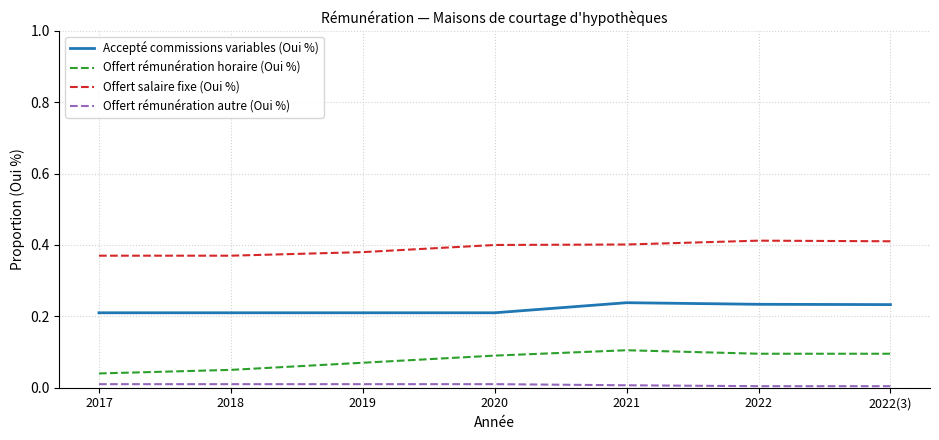

True or false: Offert rémunération horaire (Oui %) and Accepté commissions variables (Oui %) cross at least once.

False